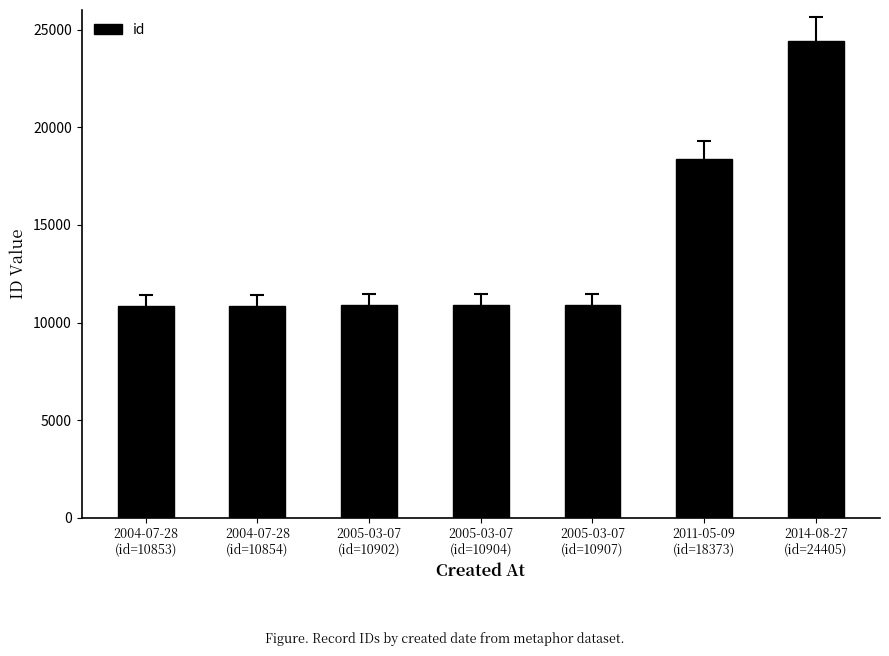

What is the sum of all values?

97198